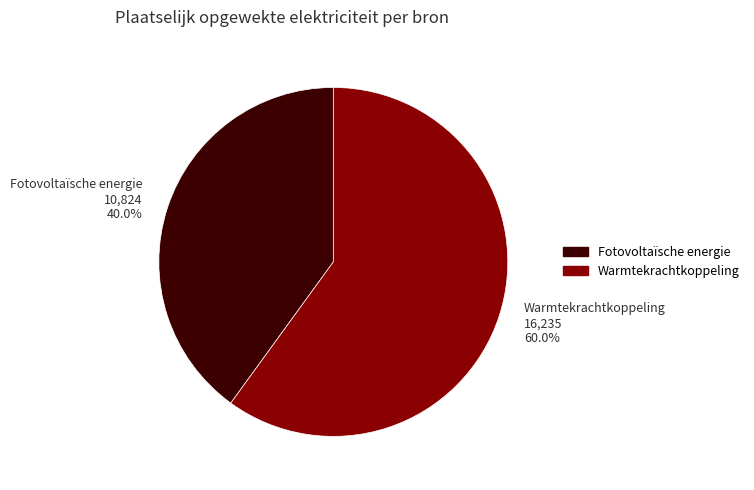

Is there a majority slice in this chart?

Yes